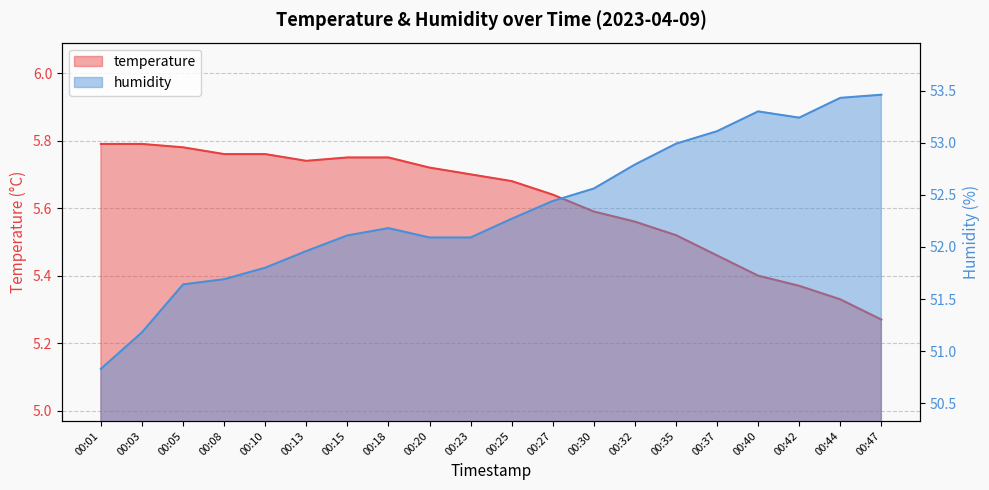

Is it true that humidity equals 68.5 at 00:05?

False